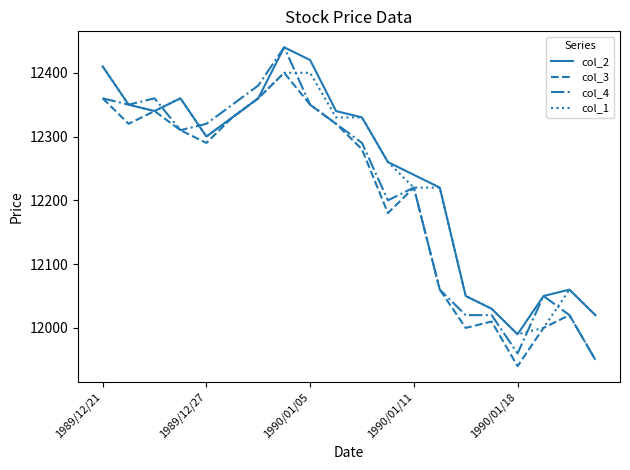

What is the minimum value shown in the chart?

11940